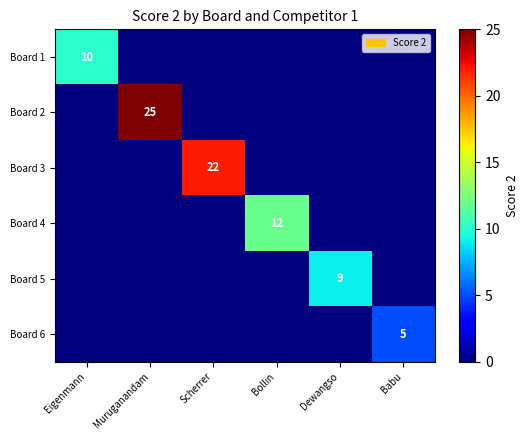

Between Muruganandam and Dewangso, which series saw the biggest shift?

Board 2